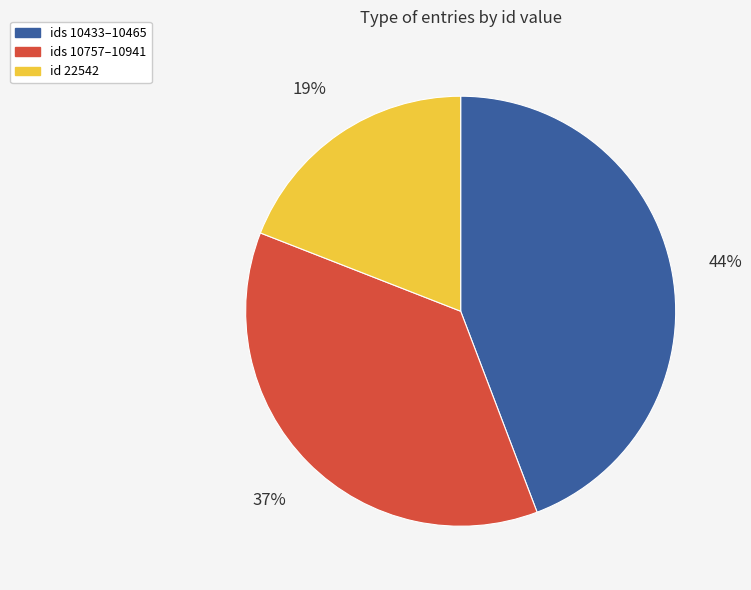

Is there a majority slice in this chart?

No